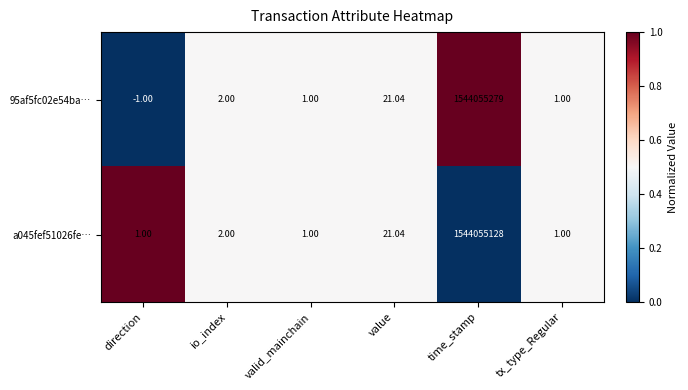

Count the number of data series in this chart.

2